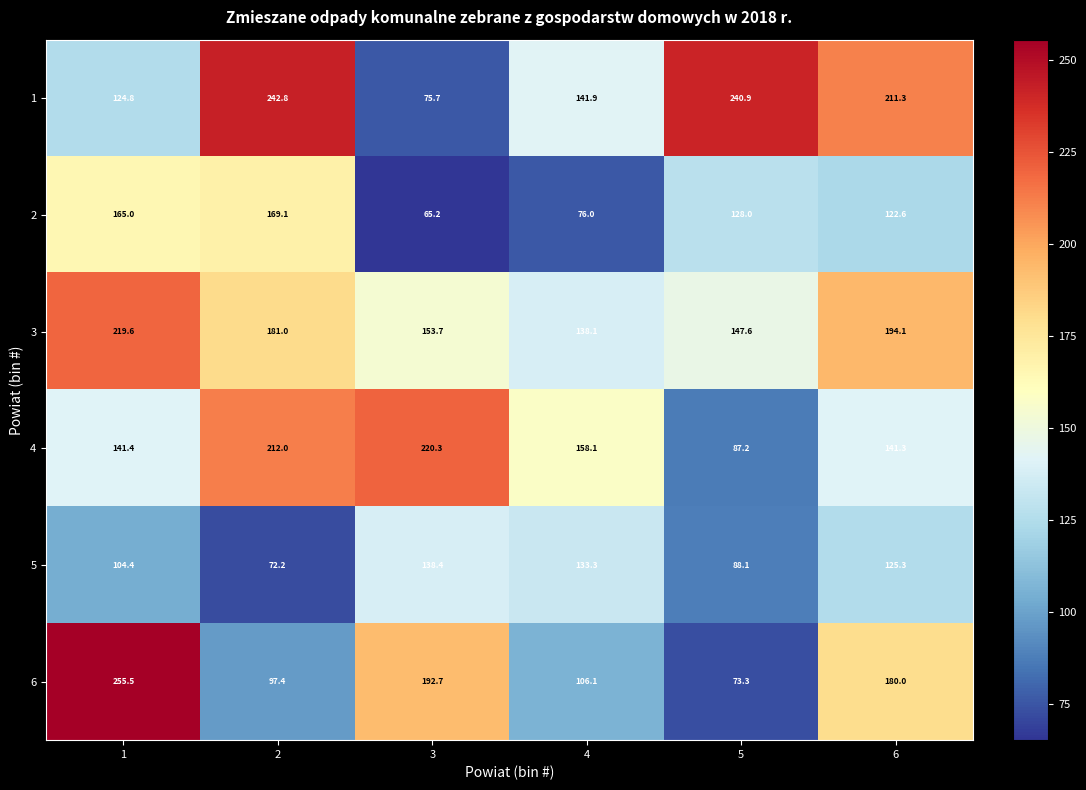

Which series has the widest spread of values?

6